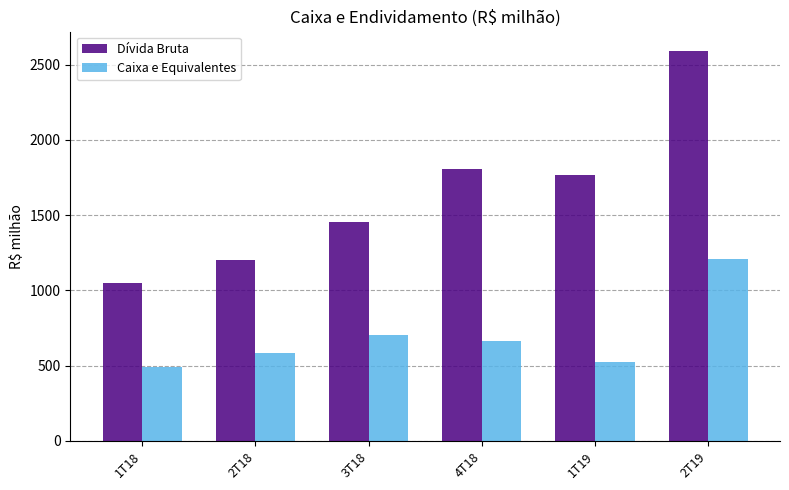

What is the difference between the Caixa e Equivalentes values at 2T19 and 3T18?

509.2